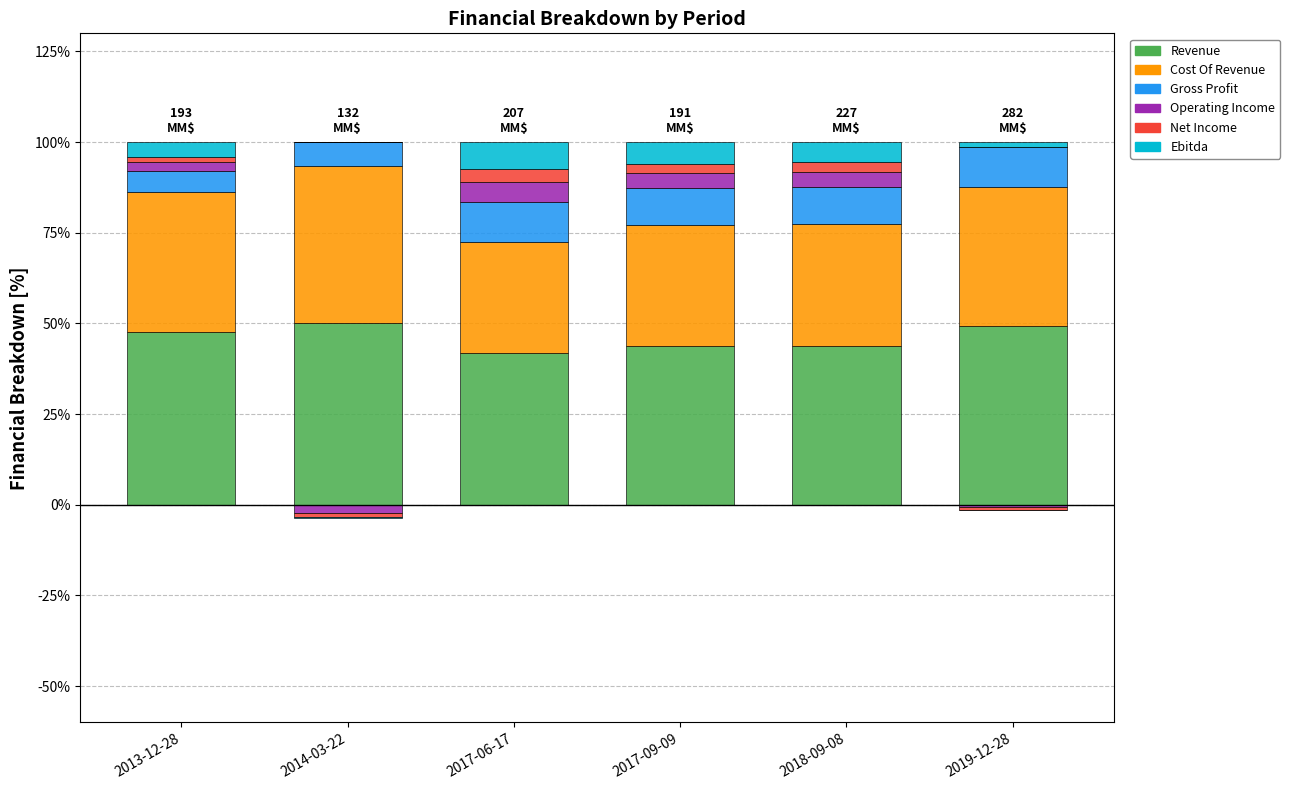

How many groups of bars are there?

6